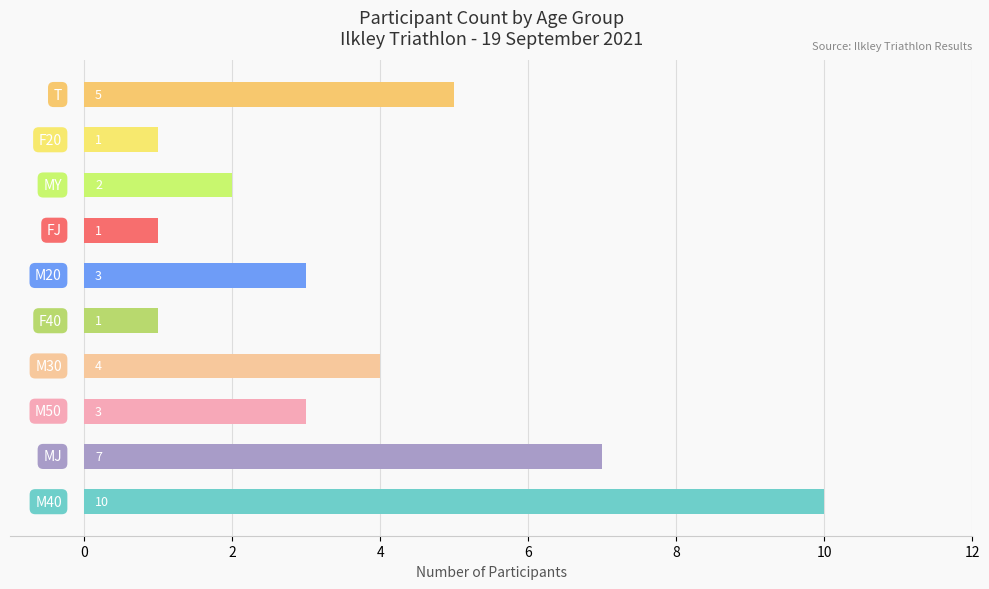

What is the average value?

4